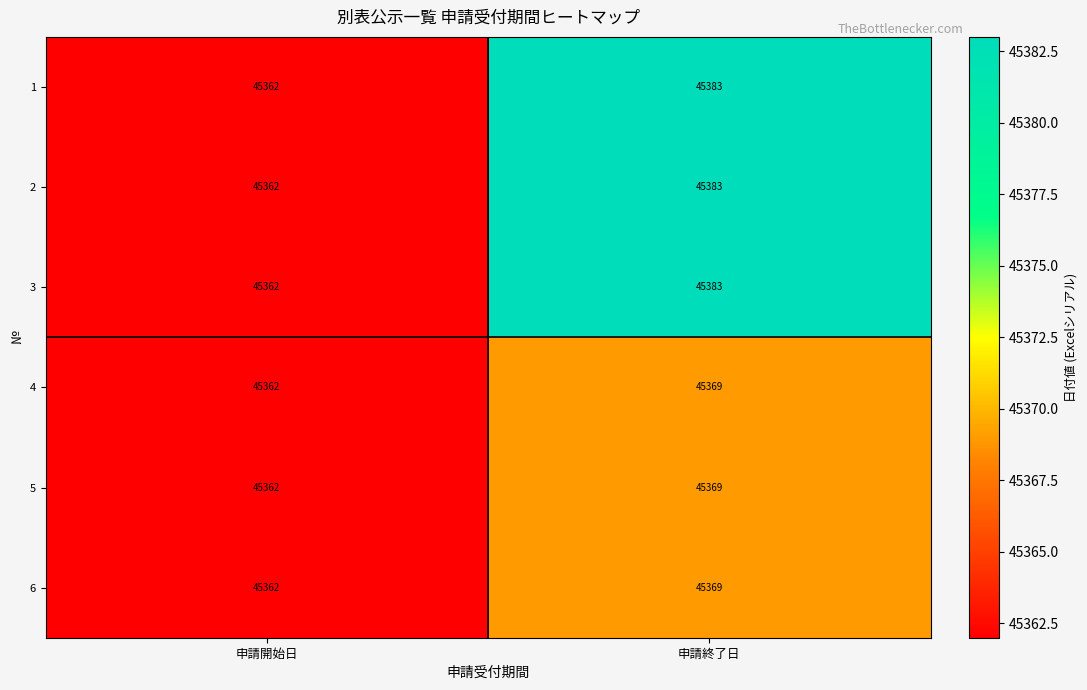

At which category does the chart reach its peak across all series?

申請終了日